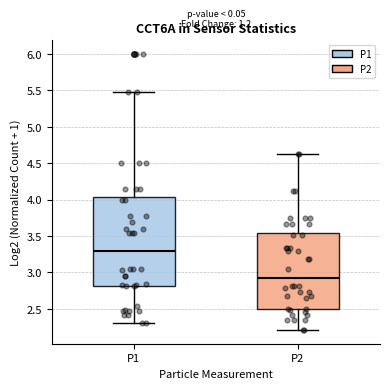

Comparing the boxes themselves (not the whiskers), which one is the tallest?

P1